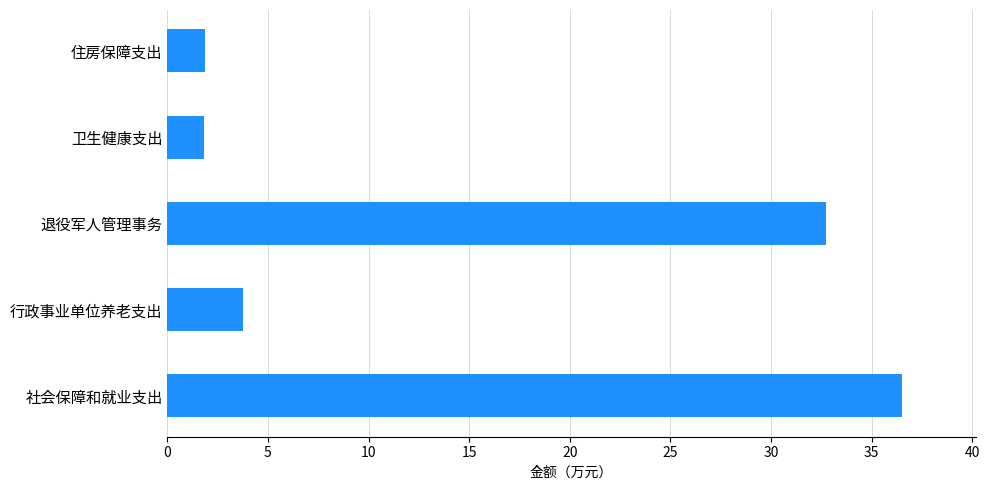

How many categories are shown in the chart?

5